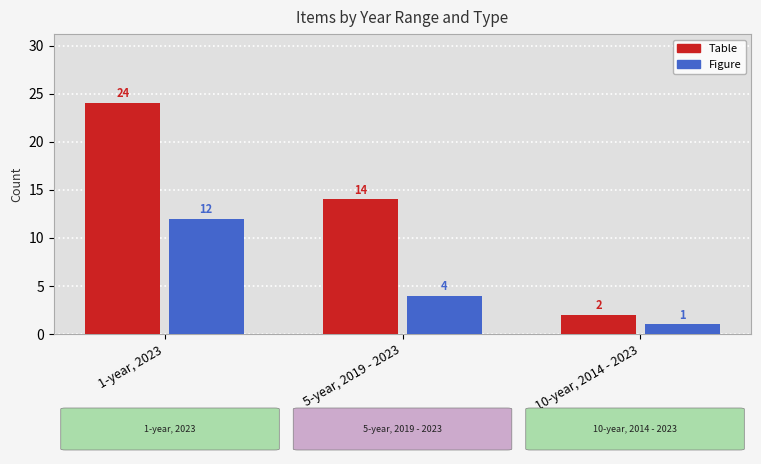

How many groups of bars are there?

3